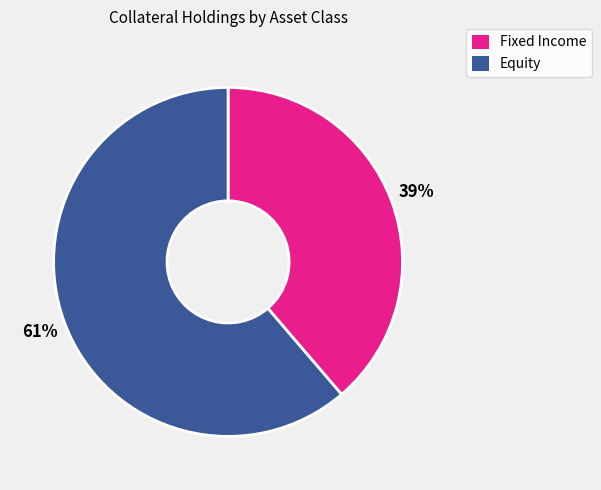

To the nearest percent, what is the average slice percentage?

50%